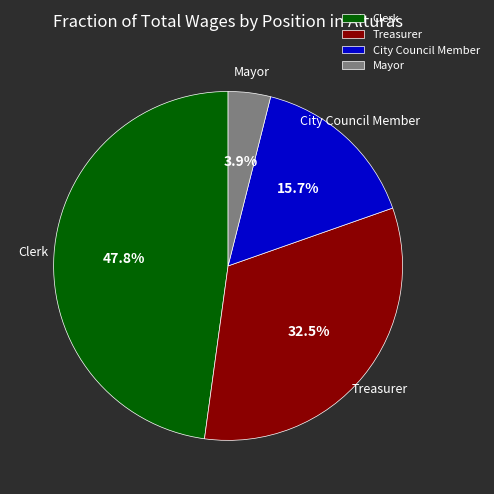

How much of the chart is everything except Clerk?

52.2%